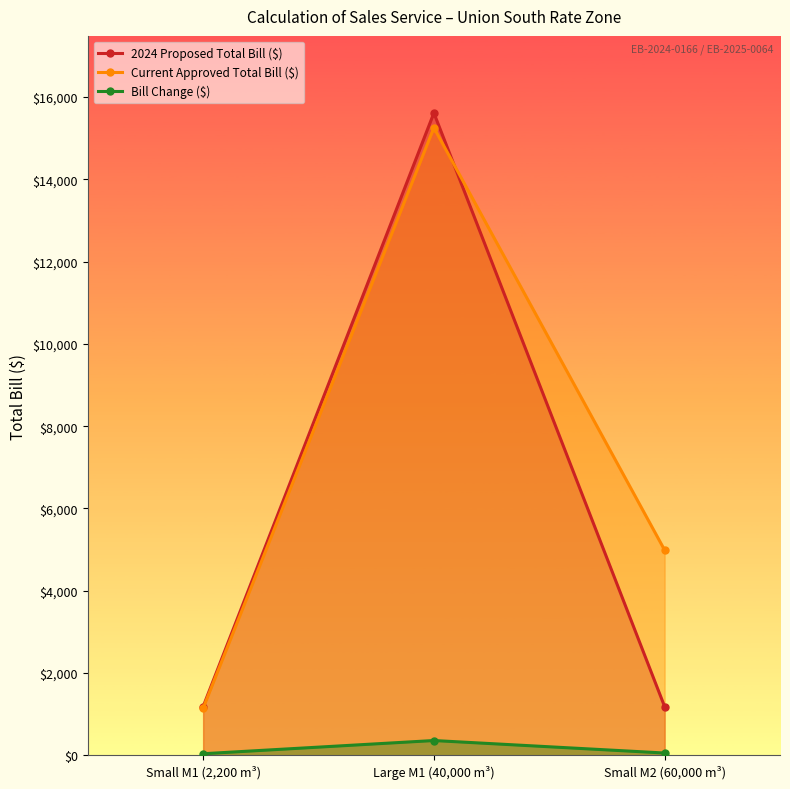

The Bill Change ($) series shows 358.6 at Large M1 (40,000 m³). True or false?

True